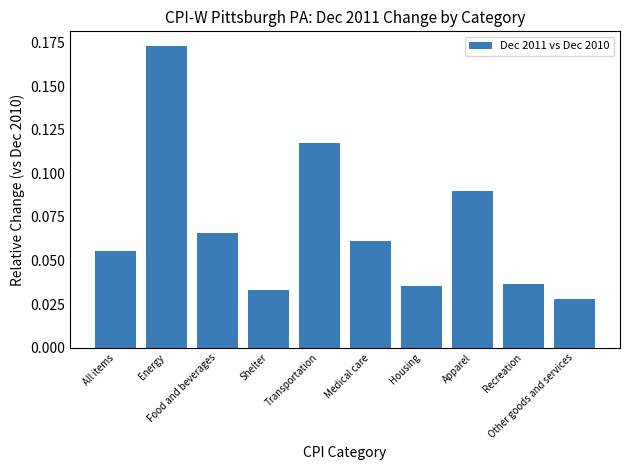

Which label corresponds to the smallest value in the chart?

Other goods and services